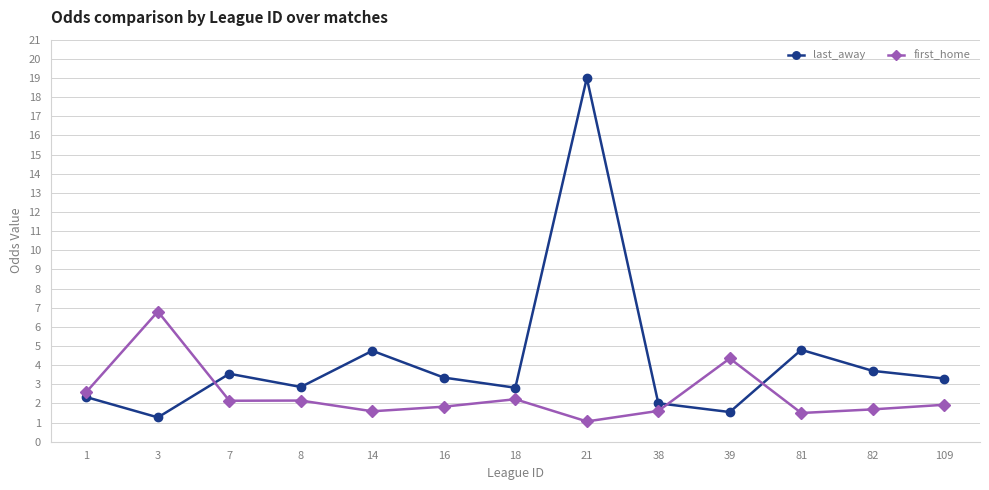

True or false: first_home has a value of 2.9 at 39.

False